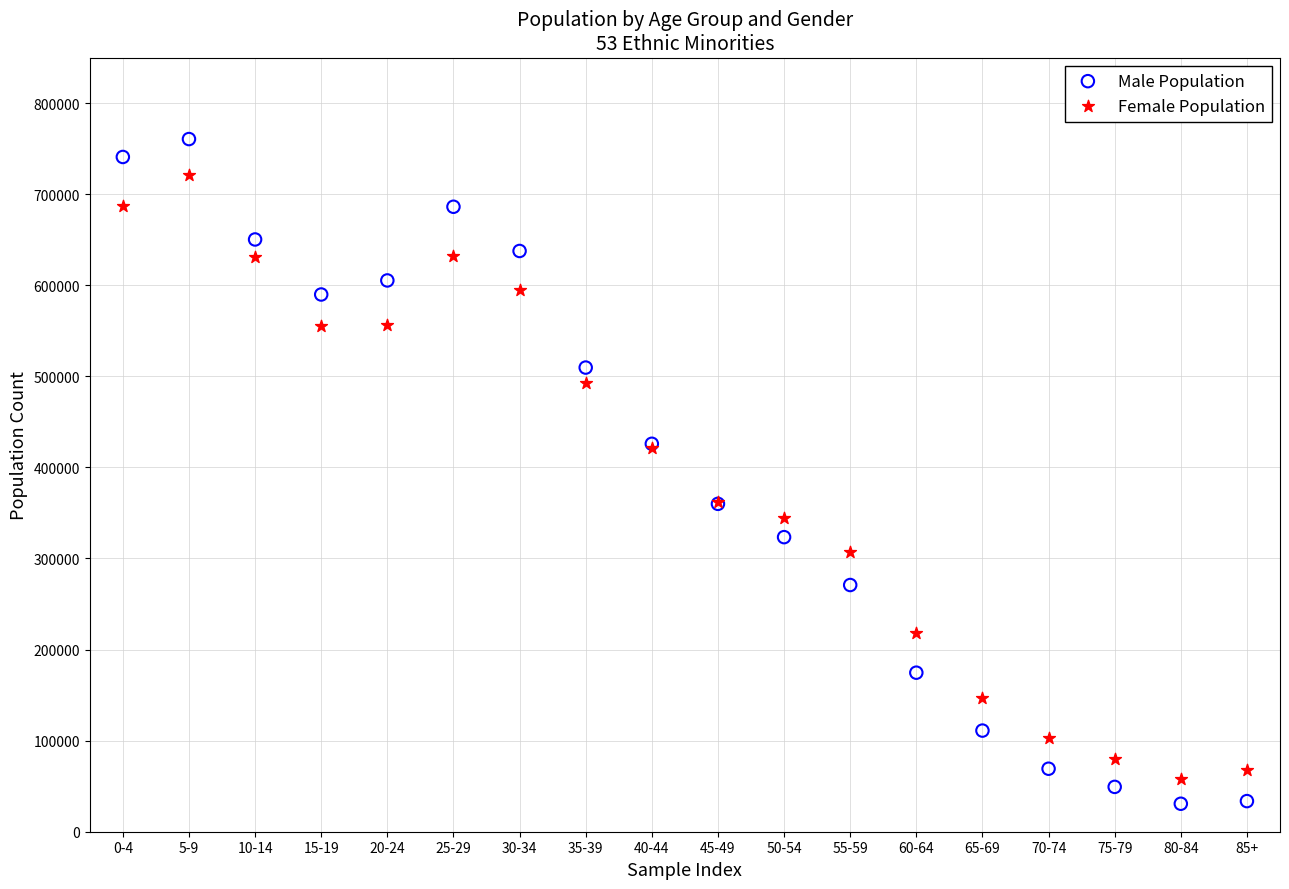

What are all the series names shown in the legend?

Male Population, Female Population